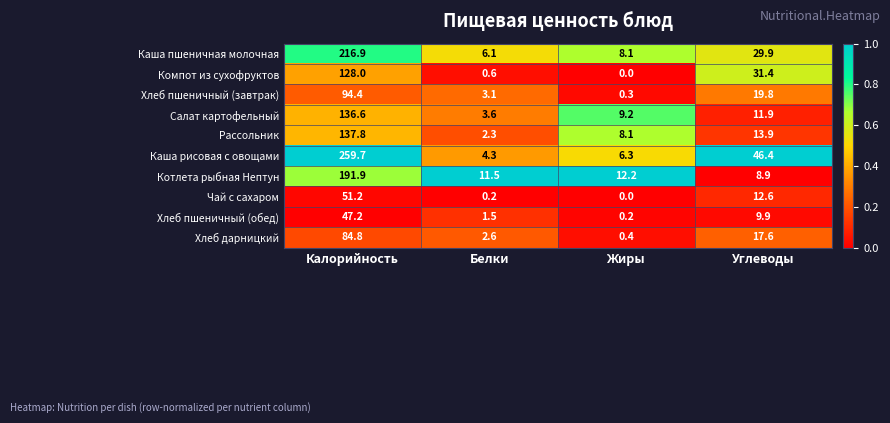

At which label does Котлета рыбная Нептун first exceed 12?

Калорийность